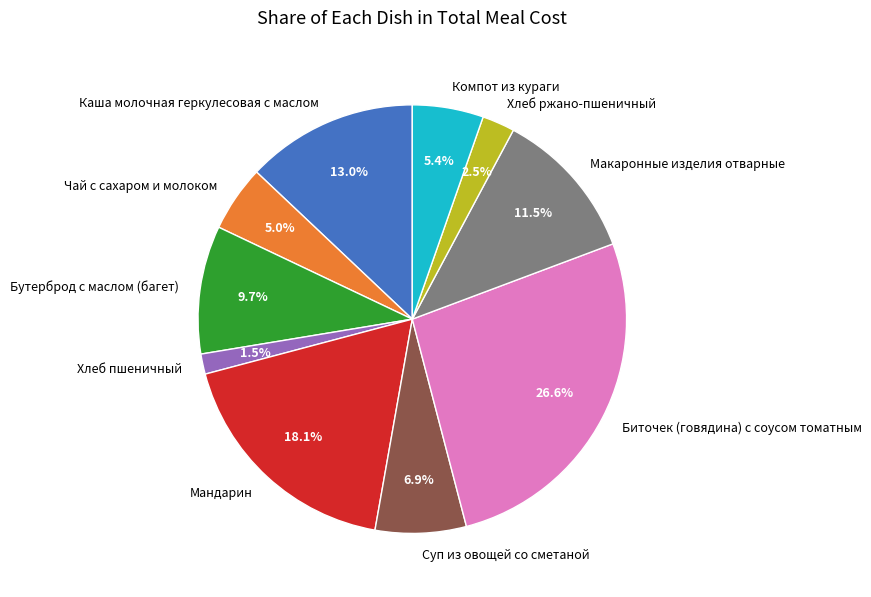

What is the smallest slice in the pie chart?

Хлеб пшеничный